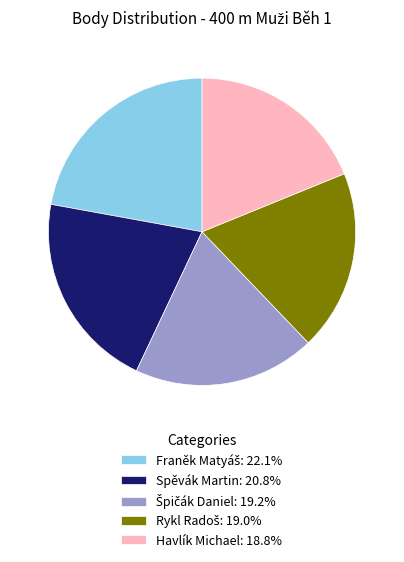

Does Spěvák Martin: 20.8% account for over 50% of the chart?

No